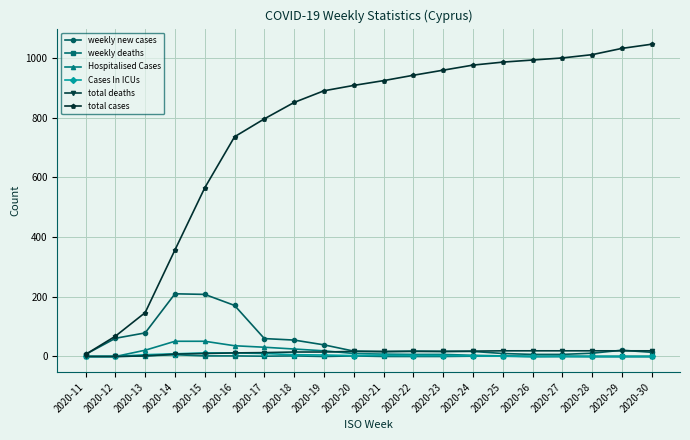

How many categories are shown in the chart?

20